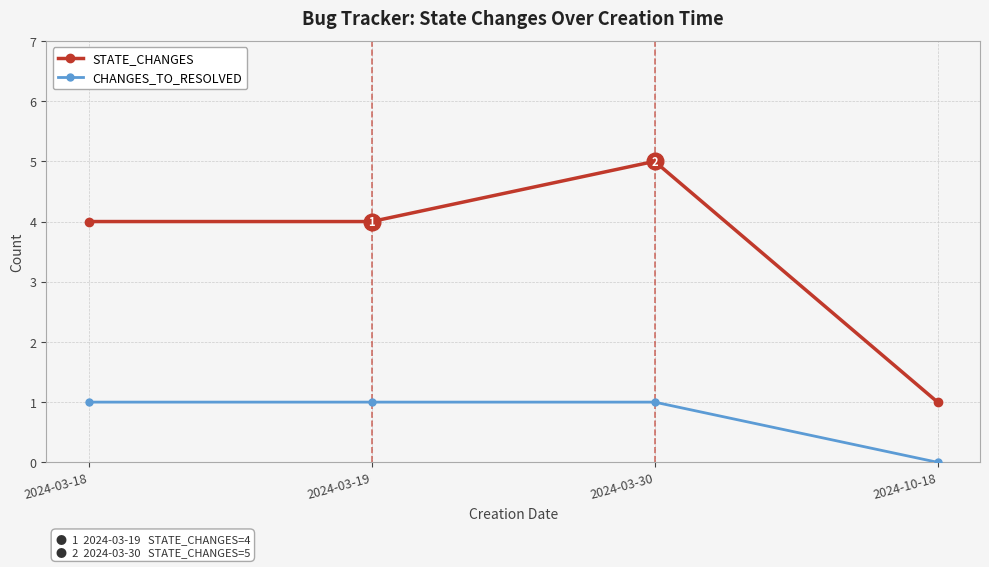

What is the value of the STATE_CHANGES point at the 2nd from the left?

4